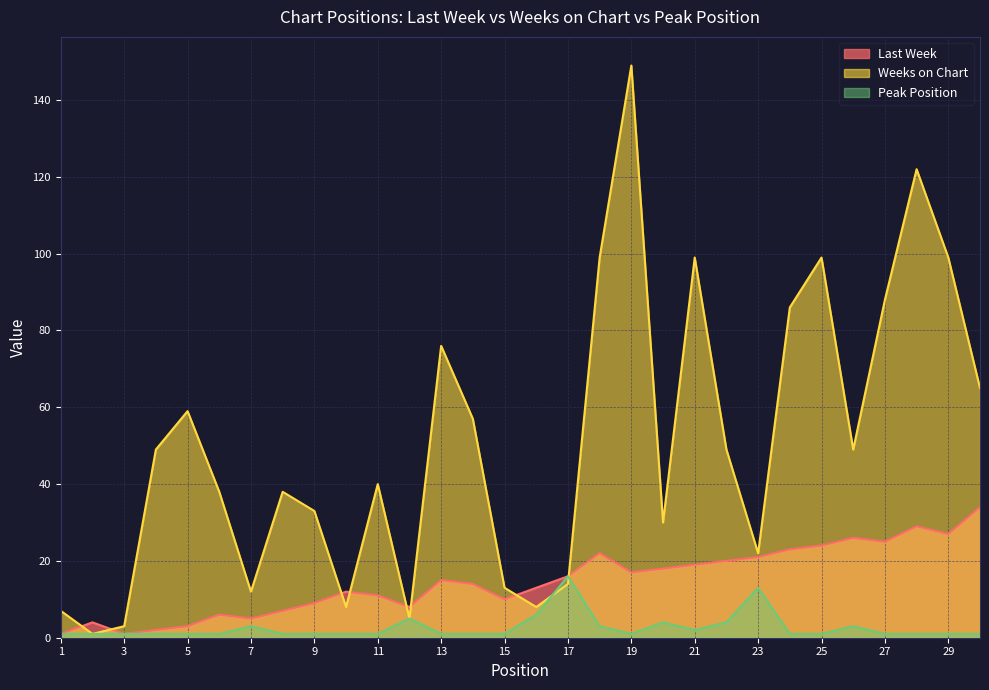

What is the sum of all Last Week values?

442